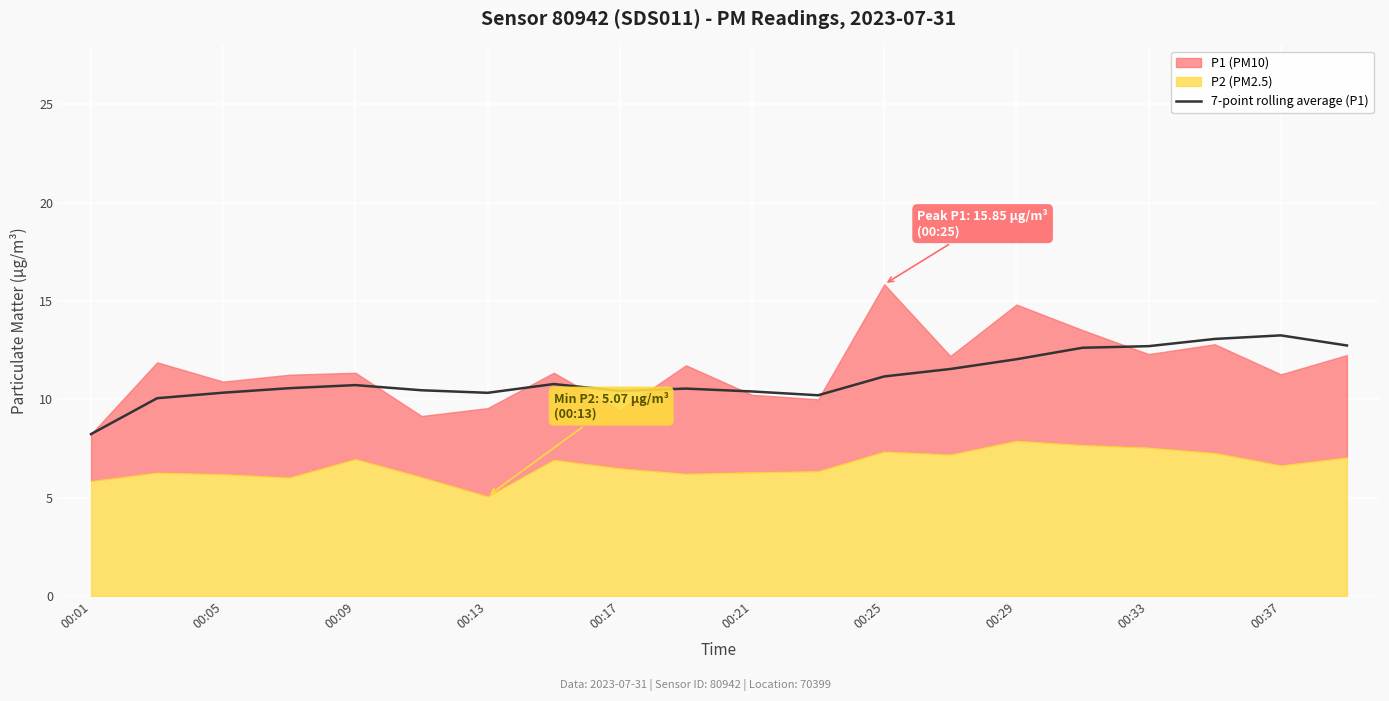

What is the minimum value for 7-point rolling average (P1)?

8.2